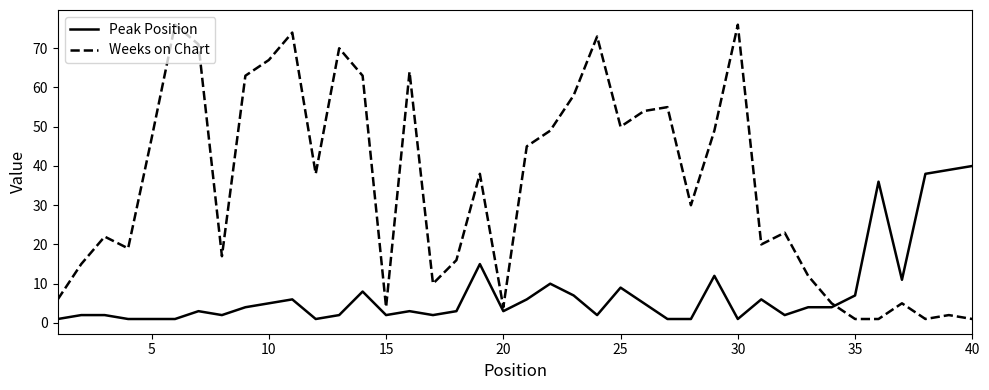

What is the maximum value for Peak Position?

40